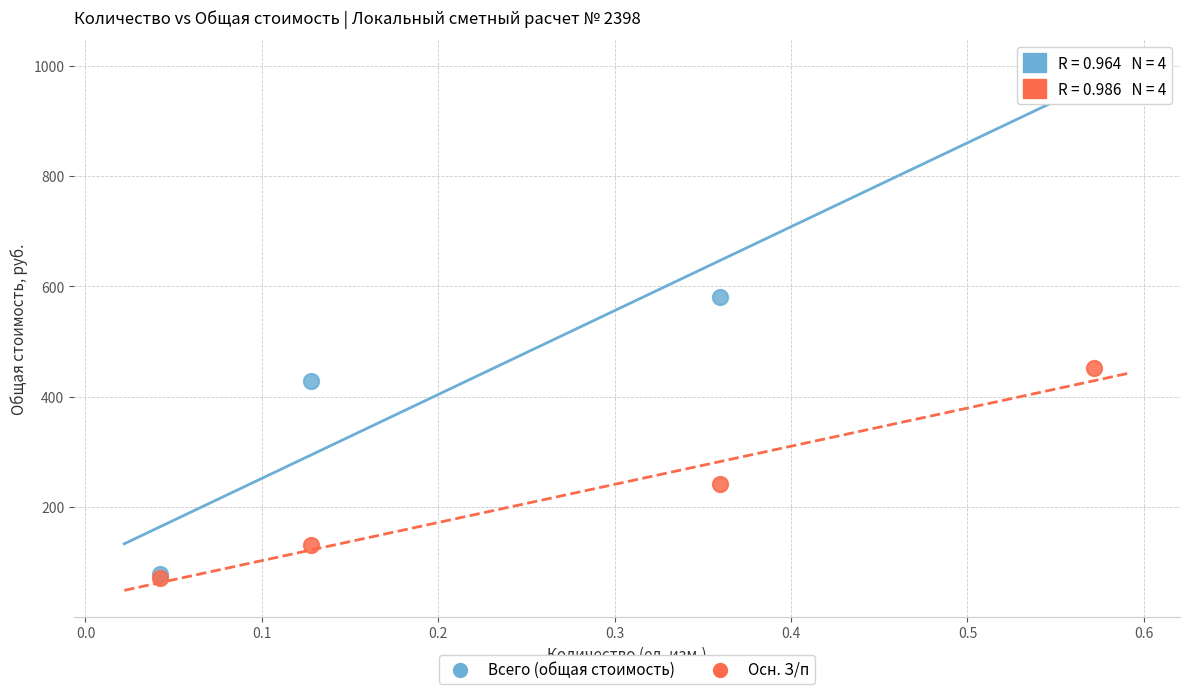

In the Всего (общая стоимость) series, what Y value is closest to 533?

580